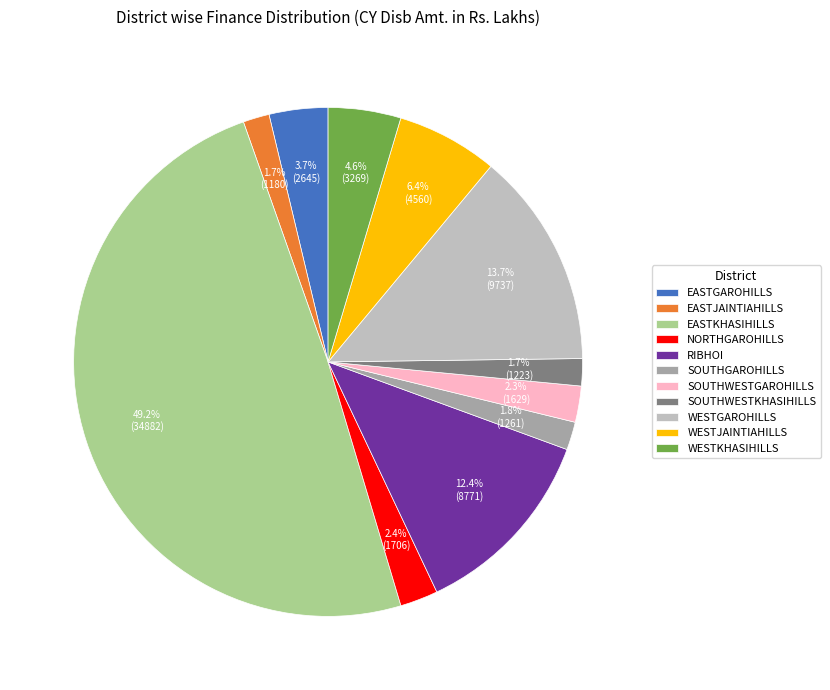

True or false: EASTGAROHILLS accounts for 9% of the total.

False